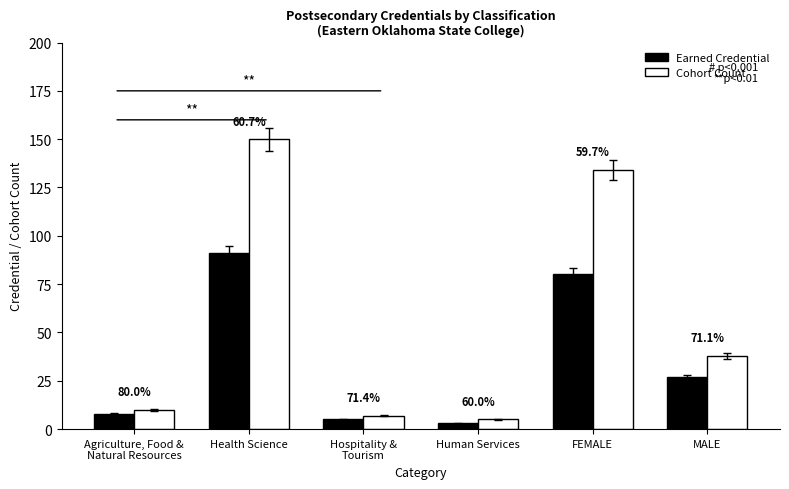

Are the bars grouped side by side (vs. stacked)?

Yes